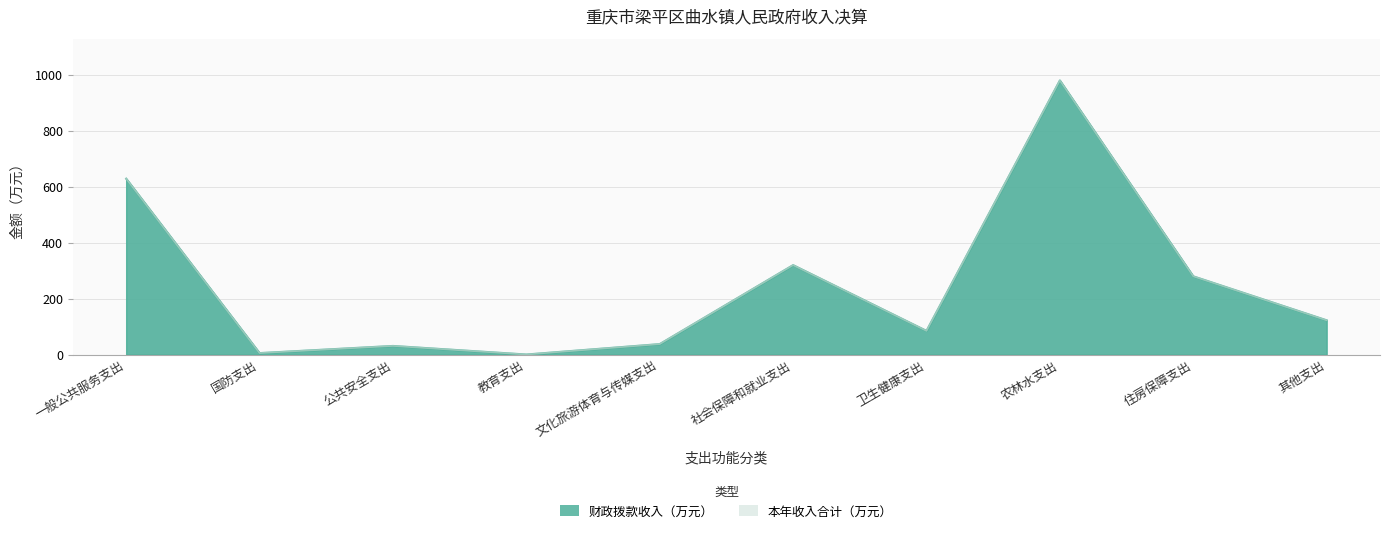

Which category has the lowest value across all series?

教育支出